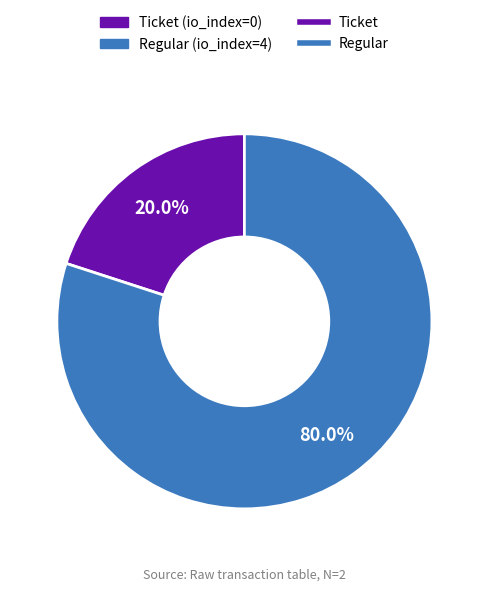

Is there a majority slice in this chart?

Yes